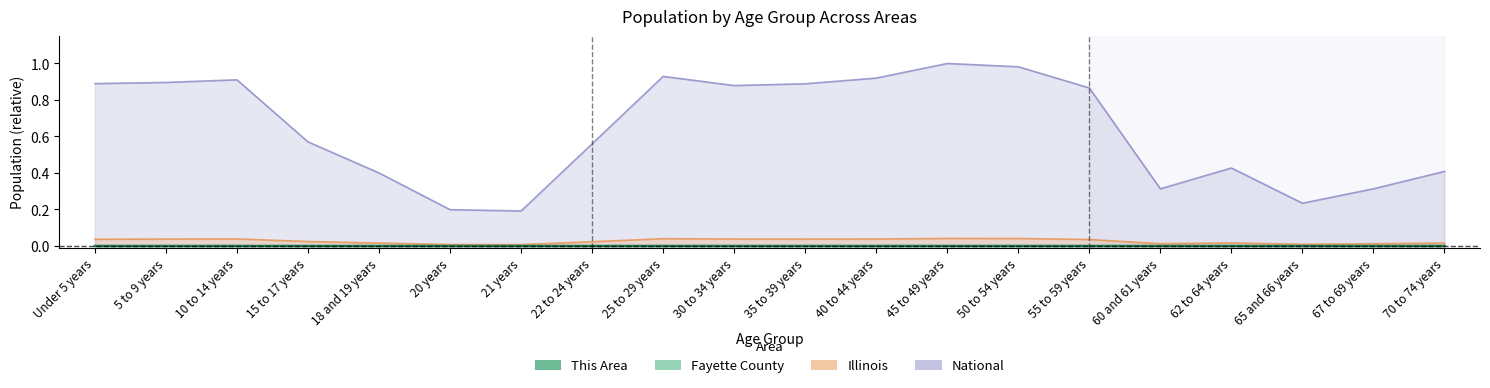

The Fayette County series shows 0.0 at 70 to 74 years. True or false?

False